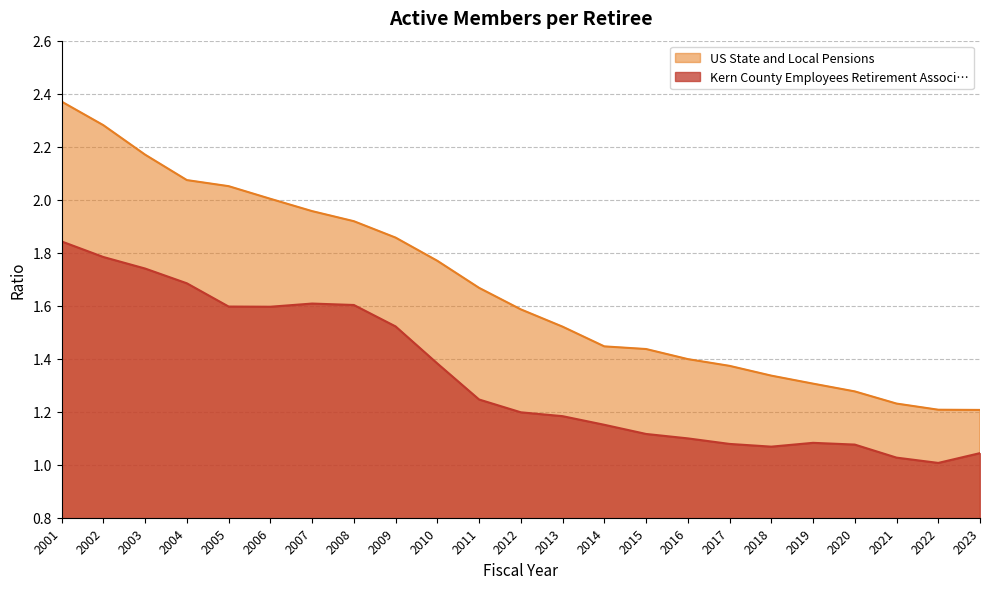

Reading left to right, list all the values displayed in this chart.

Kern County Employees Retirement Associ…: 1.8	1.8	1.7	1.7	1.6	1.6	1.6	1.6	1.5	1.4	1.2	1.2	1.2	1.2	1.1	1.1	1.1	1.1	1.1	1.1	1.0	1.0	1.0
US State and Local Pensions: 2.4	2.3	2.2	2.1	2.1	2.0	2.0	1.9	1.9	1.8	1.7	1.6	1.5	1.4	1.4	1.4	1.4	1.3	1.3	1.3	1.2	1.2	1.2